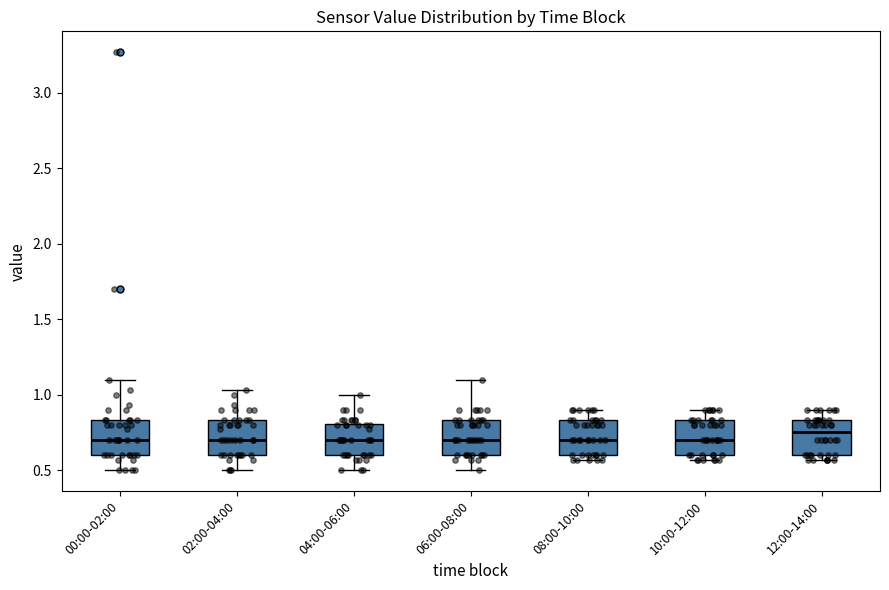

Reading left to right, transcribe this box plot: for each box, give where its median line is, the range the box spans, and where its two whiskers end, as read against the y-axis. The values are not printed on the chart, so give them approximately, as read against the axis.

00:00-02:00: median 0.70, box 0.60 to 0.85, whiskers 0.50 to 1.10
02:00-04:00: median 0.70, box 0.60 to 0.85, whiskers 0.50 to 1.05
04:00-06:00: median 0.70, box 0.60 to 0.80, whiskers 0.50 to 1.00
06:00-08:00: median 0.70, box 0.60 to 0.85, whiskers 0.50 to 1.10
08:00-10:00: median 0.70, box 0.60 to 0.85, whiskers 0.55 to 0.90
10:00-12:00: median 0.70, box 0.60 to 0.85, whiskers 0.55 to 0.90
12:00-14:00: median 0.75, box 0.60 to 0.85, whiskers 0.55 to 0.90